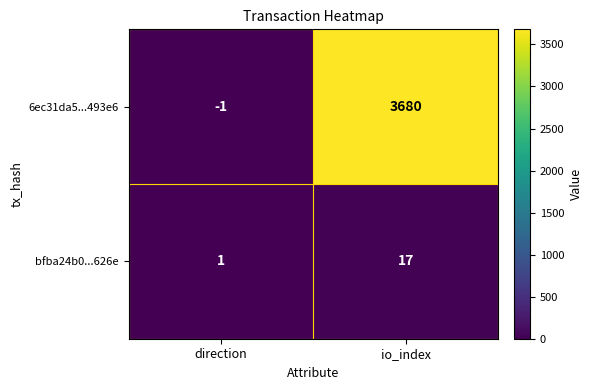

Rank the series by their average value, from lowest to highest.

bfba24b0...626e, 6ec31da5...493e6